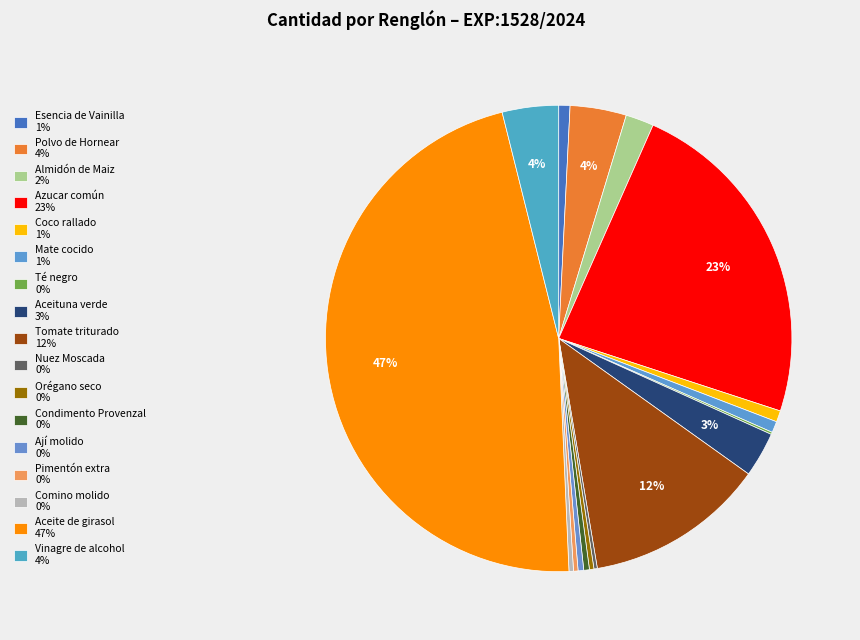

Does any single category account for the majority?

No